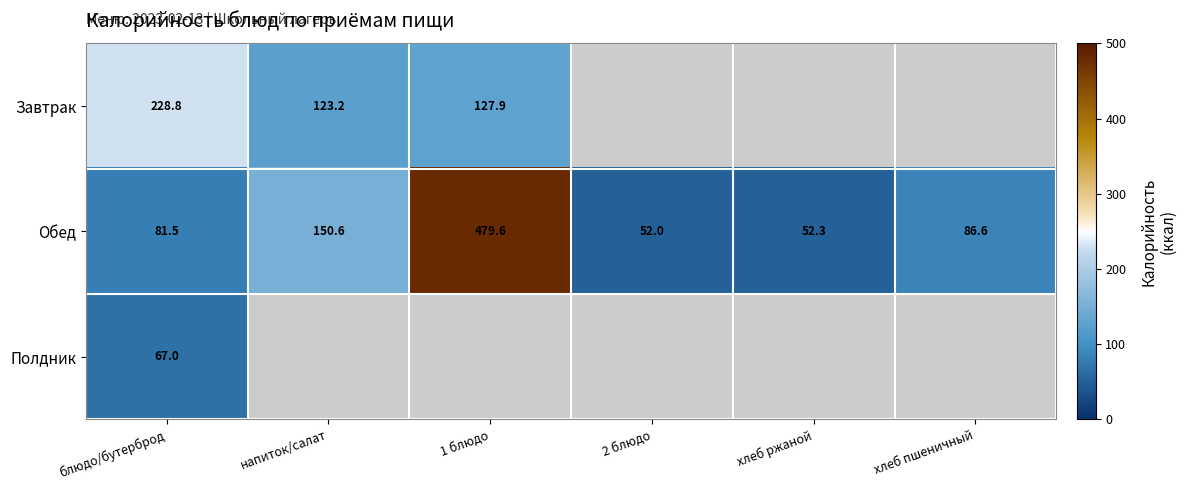

Which label corresponds to the smallest value in the chart?

2 блюдо